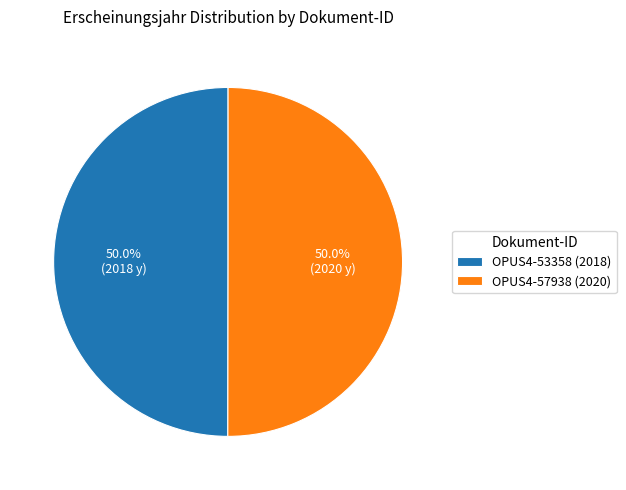

Do OPUS4-57938 (2020) and OPUS4-53358 (2018) together represent more than half of the pie?

Yes